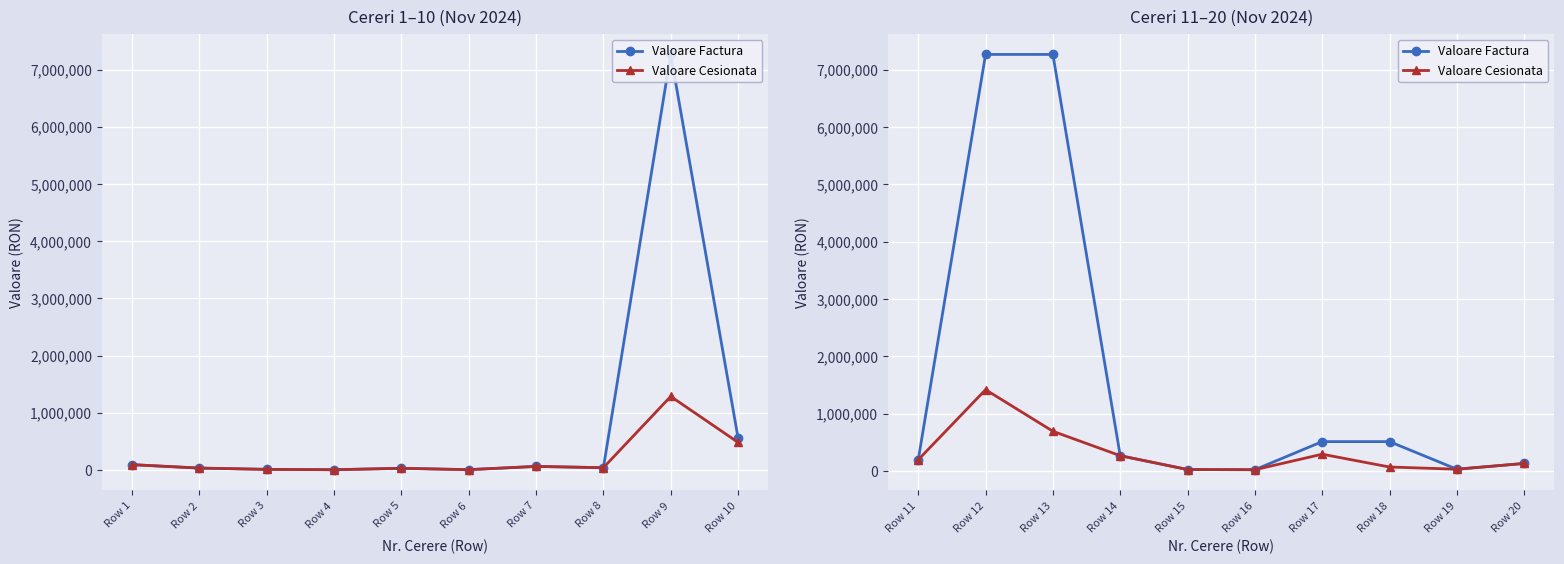

True or false: Valoare Cesionata and Valoare Factura cross at least once.

False